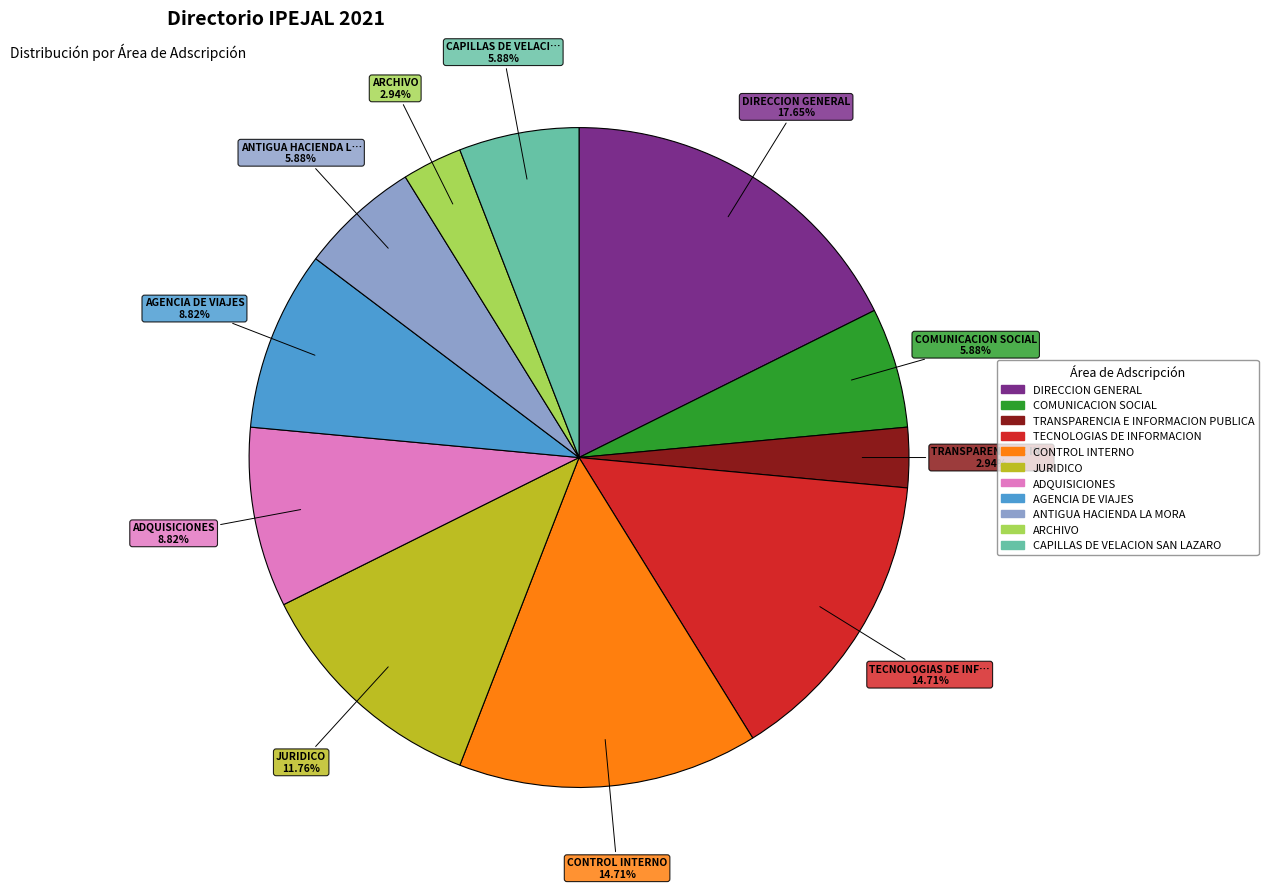

To the nearest percent, what is the difference between the largest and smallest slice percentages?

15%